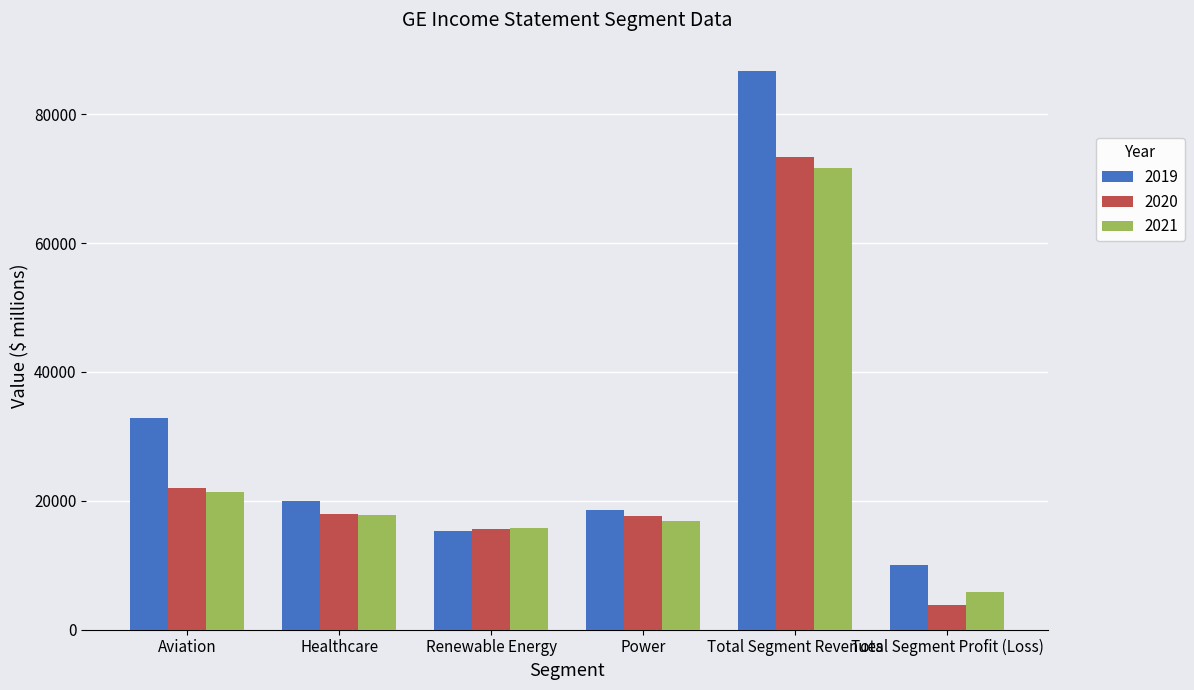

At which category is the sum across all series the highest?

Total Segment Revenues